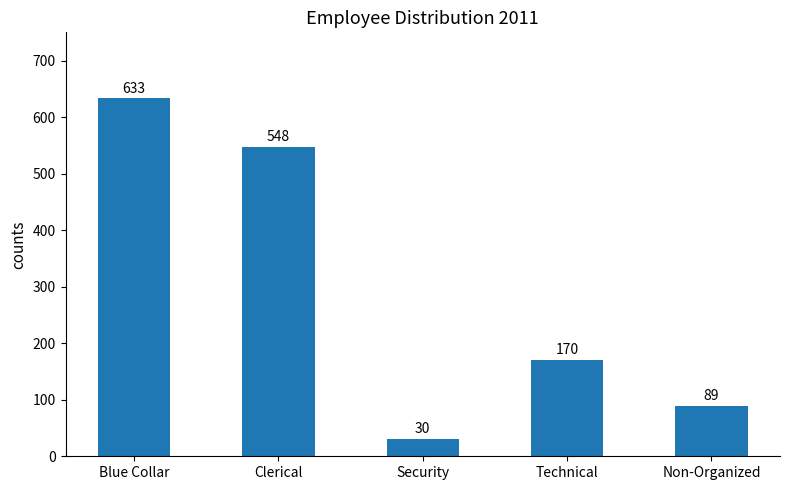

What is the label of the 4th bar from the left?

Technical